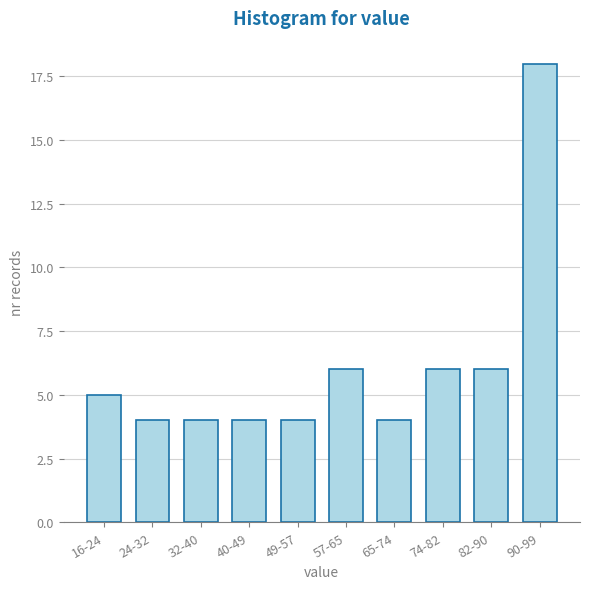

Reading right to left, list all the values displayed in this chart.

90-99=18	82-90=6	74-82=6	65-74=4	57-65=6	49-57=4	40-49=4	32-40=4	24-32=4	16-24=5